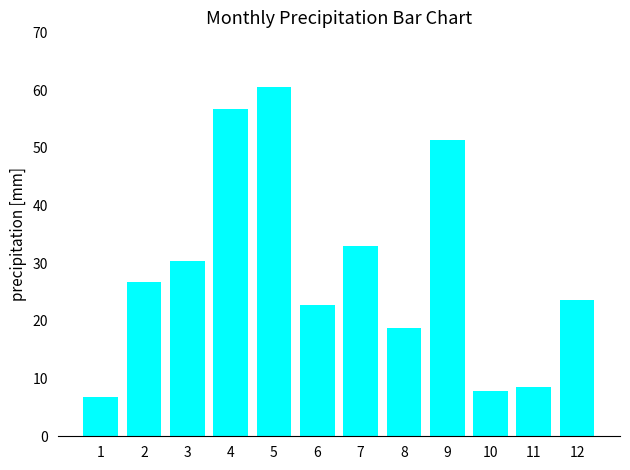

What value does the data have at 5?

60.5